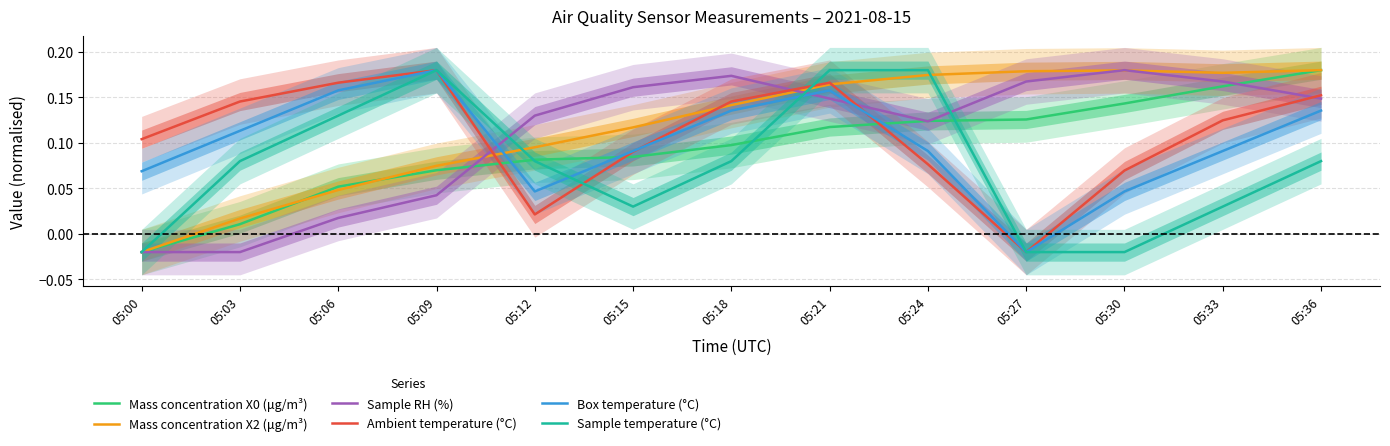

At which label does Box temperature (°C) reach its minimum?

05:27